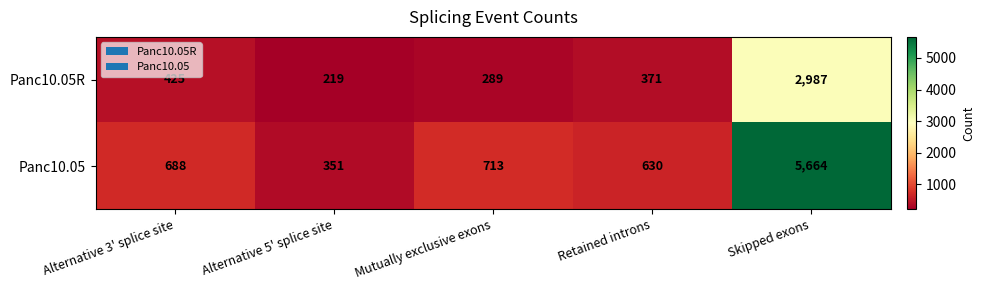

Reading left to right, list all the values displayed in this chart.

Panc10.05R: 425	219	289	371	2987
Panc10.05: 688	351	713	630	5664